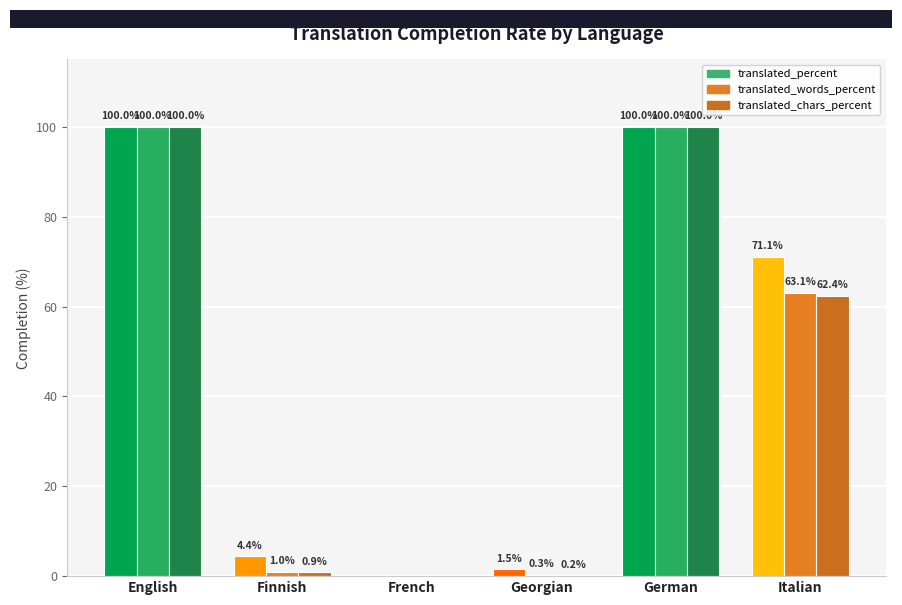

Which series has the largest total across all categories?

translated_percent